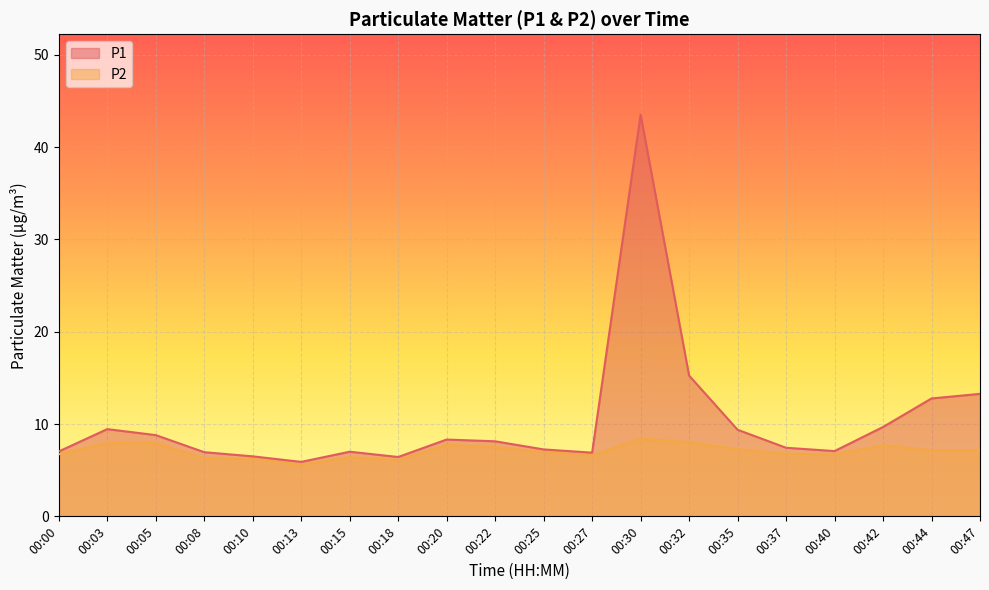

What is the value of the P2 point at the 20th from the left?

7.2